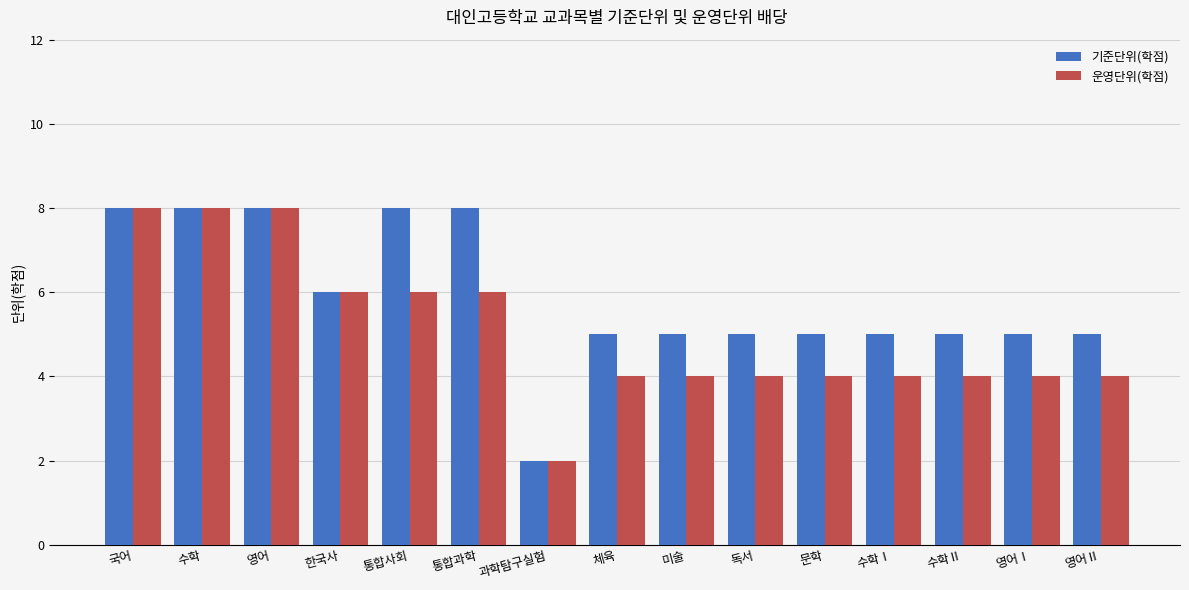

Count the 운영단위(학점) values in the range 4 to 6.

11